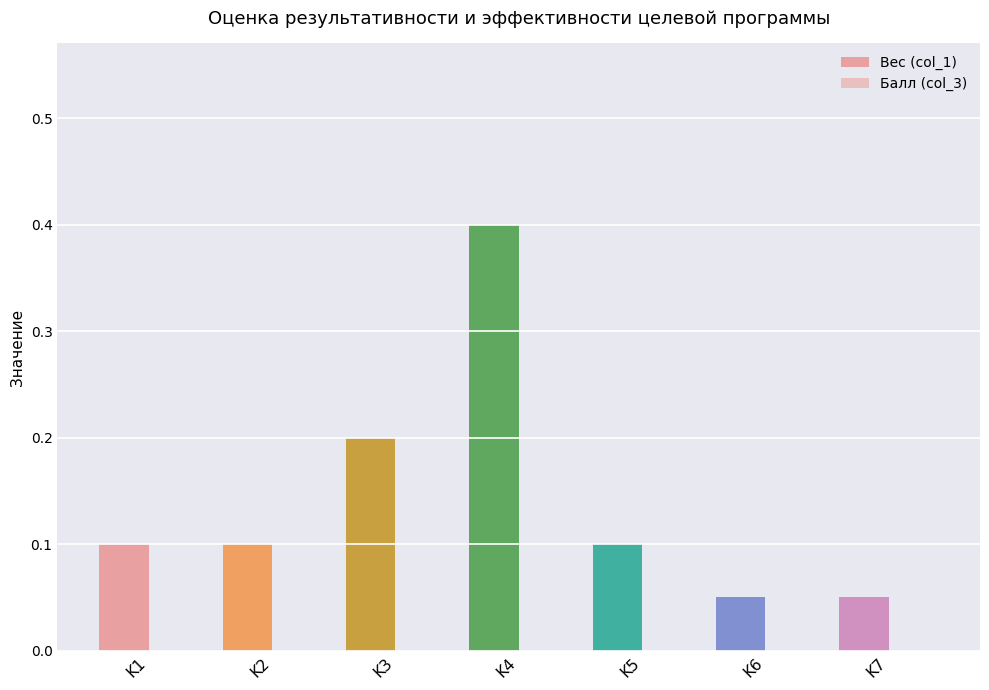

At which category does the chart reach its peak across all series?

K4